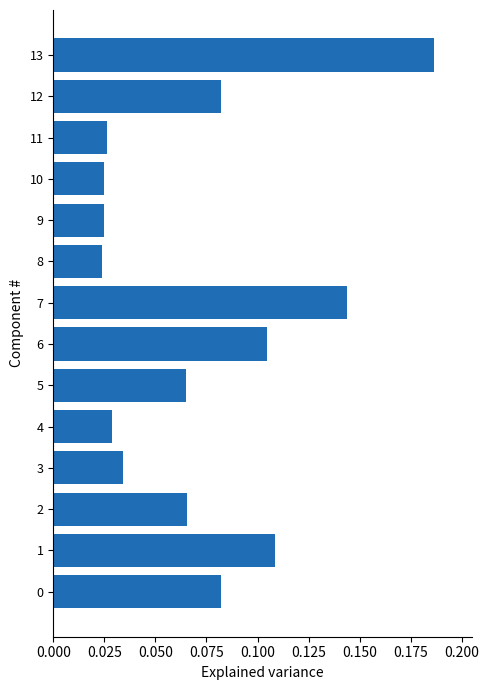

How many values are between 0 and 1?

14